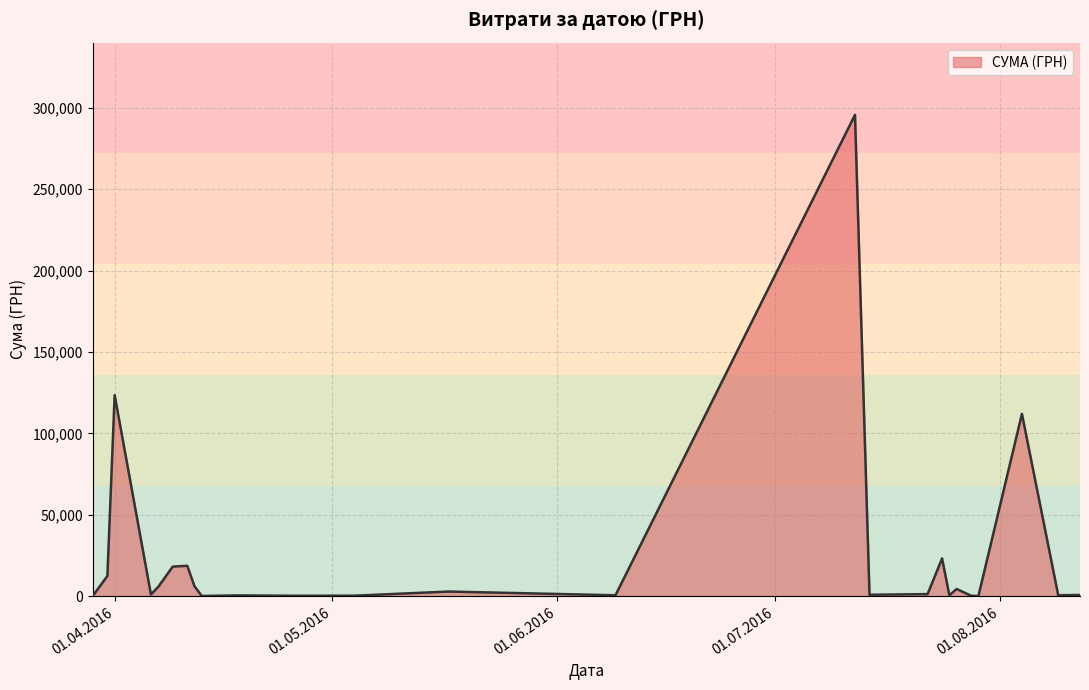

What is the greatest value displayed?

295638.6